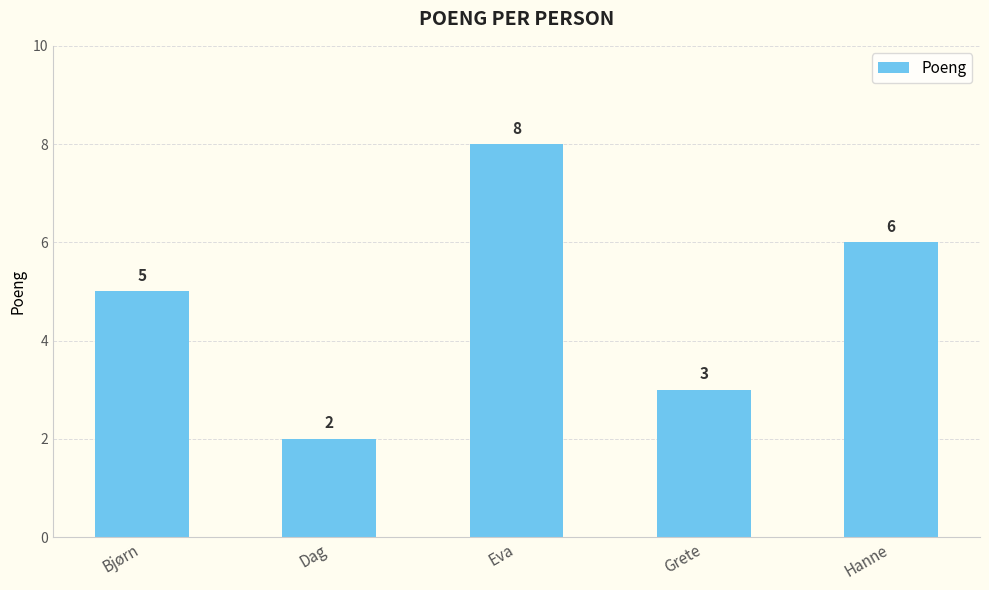

What is the average value?

5